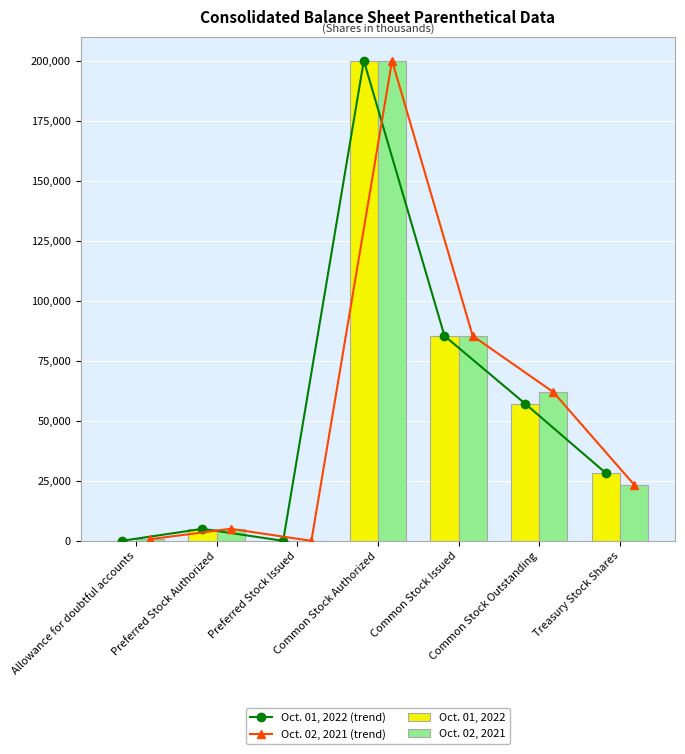

Reading right to left, what are all the values shown in this chart?

Oct. 01, 2022 (trend): Treasury Stock Shares=28237	Common Stock Outstanding=57128	Common Stock Issued=85364	Common Stock Authorized=200000	Preferred Stock Issued=0	Preferred Stock Authorized=5000	Allowance for doubtful accounts=0
Oct. 02, 2021 (trend): Treasury Stock Shares=23433	Common Stock Outstanding=61931	Common Stock Issued=85364	Common Stock Authorized=200000	Preferred Stock Issued=0	Preferred Stock Authorized=5000	Allowance for doubtful accounts=687
Oct. 01, 2022: Treasury Stock Shares=28237	Common Stock Outstanding=57128	Common Stock Issued=85364	Common Stock Authorized=200000	Preferred Stock Issued=0	Preferred Stock Authorized=5000	Allowance for doubtful accounts=0
Oct. 02, 2021: Treasury Stock Shares=23433	Common Stock Outstanding=61931	Common Stock Issued=85364	Common Stock Authorized=200000	Preferred Stock Issued=0	Preferred Stock Authorized=5000	Allowance for doubtful accounts=687